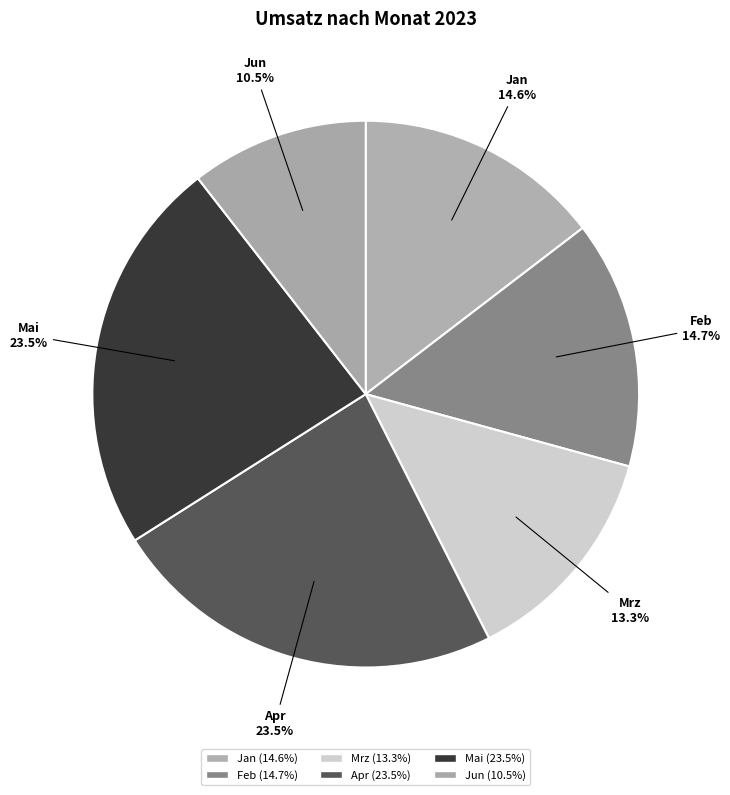

Approximately how many times larger is the value at Feb compared to Apr?

0.6